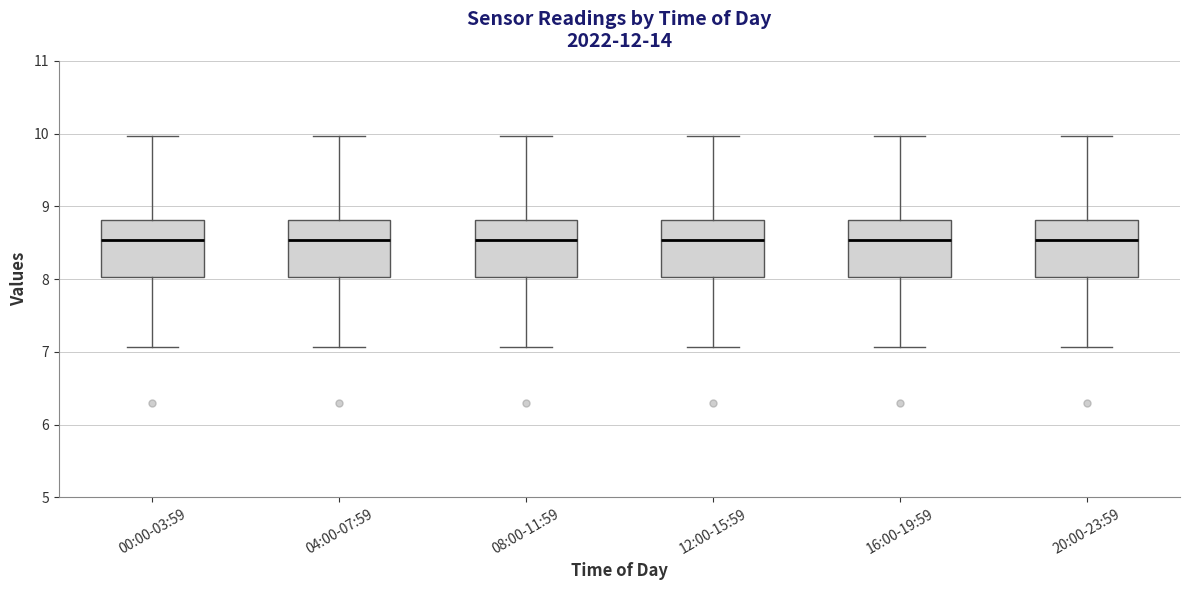

Where is the upper edge of the box for 20:00-23:59 on the y-axis? The values are not printed on the chart, so give them approximately, as read against the axis.

8.8